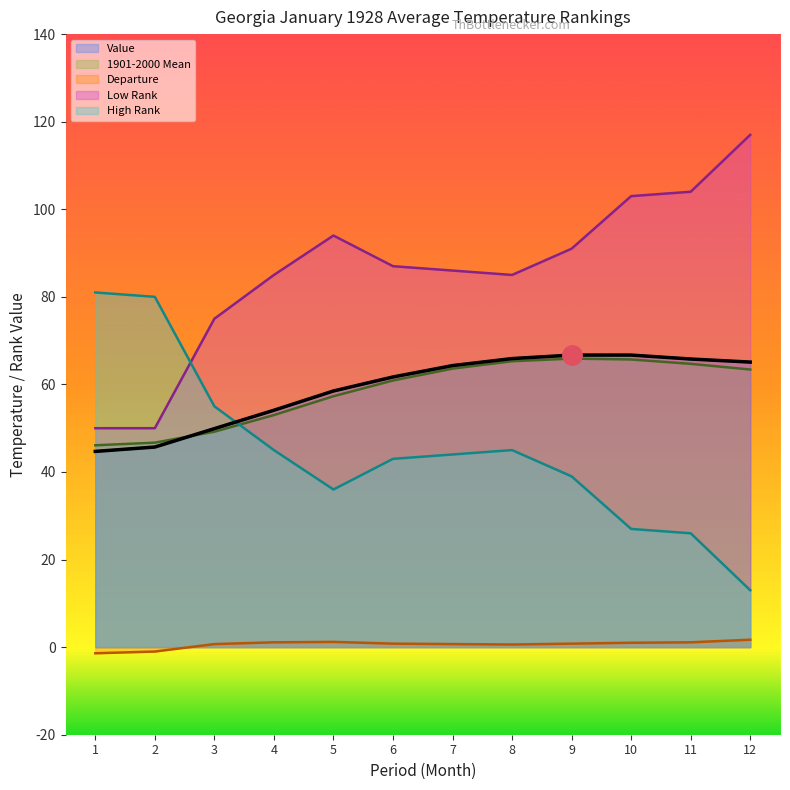

After their last crossing, which series has the higher values: 1901-2000 Mean or Value?

Value